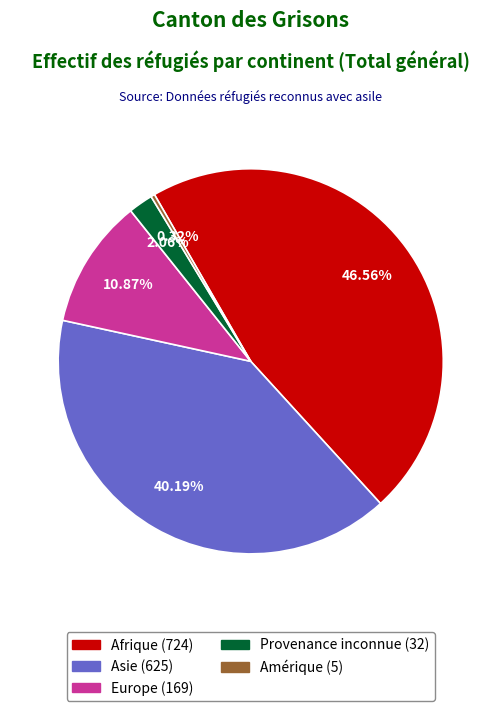

Do Amérique and Asie together represent more than half of the pie?

No